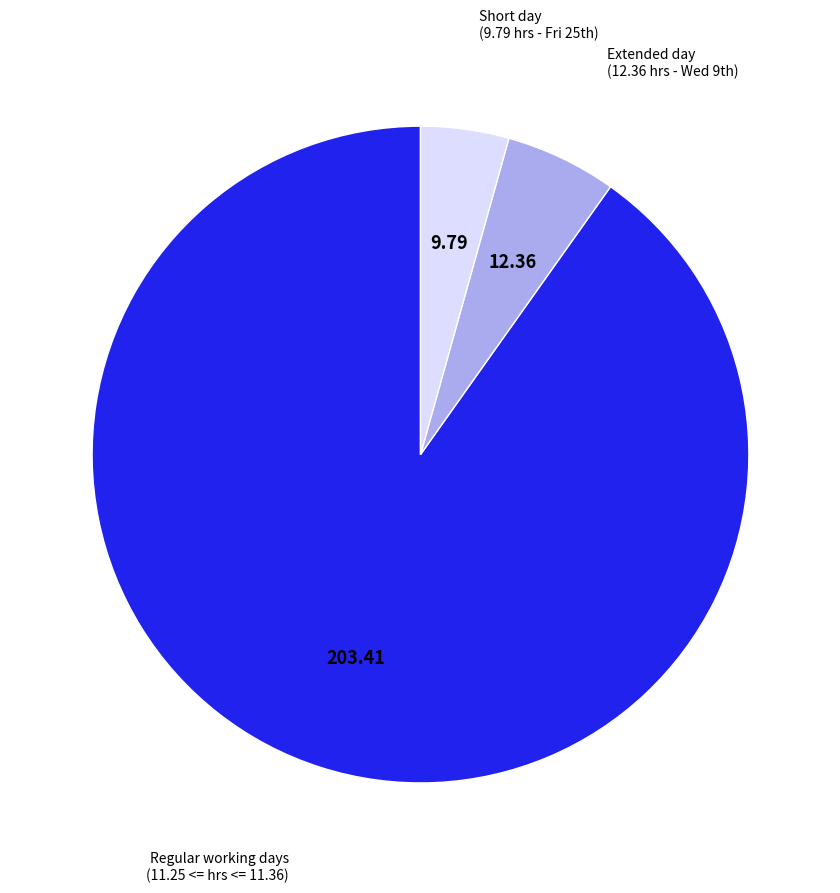

Which category accounts for the majority?

Regular working days (11.25 <= hrs <= 11.36)